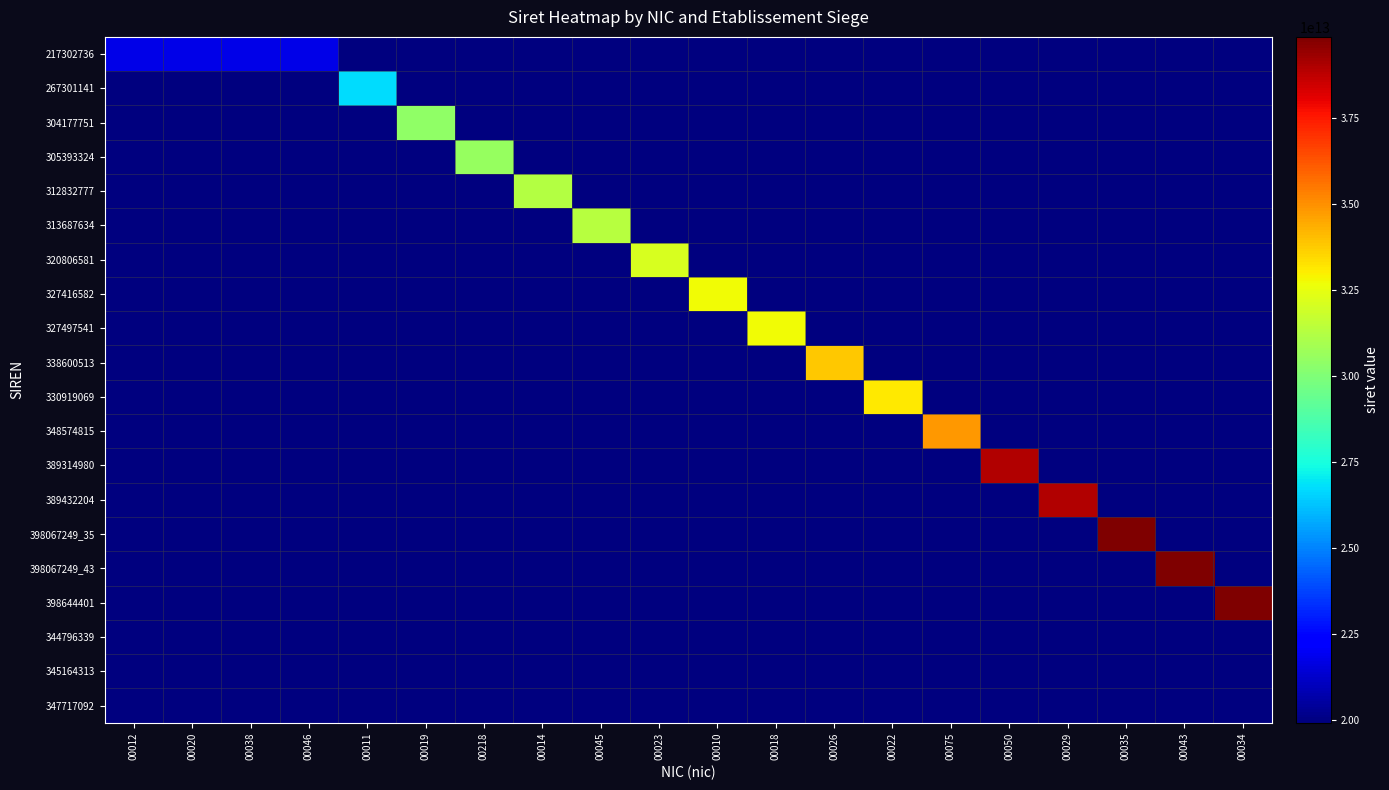

Which series has the largest total across all categories?

398644401